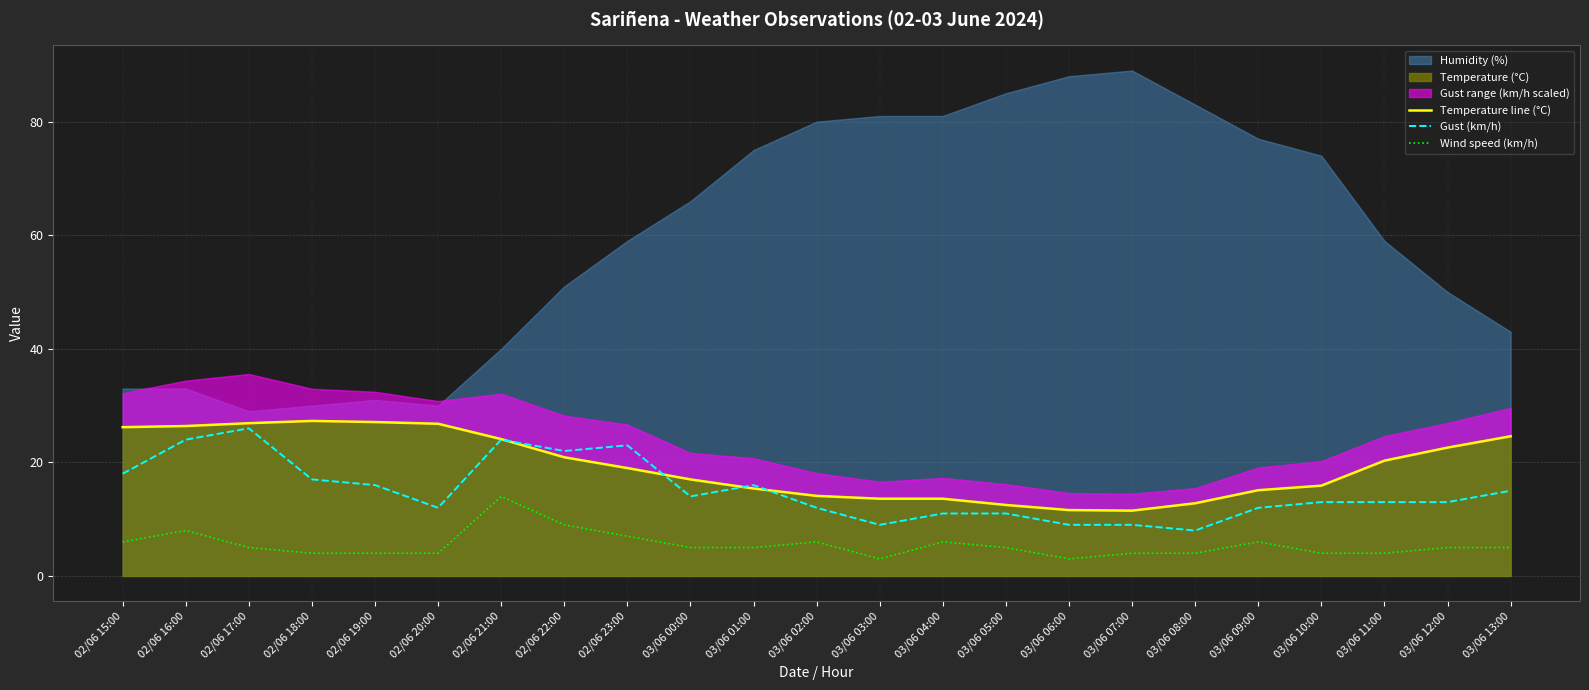

What is the sum of the Gust (km/h) values at 03/06 00:00 and 02/06 20:00?

26.0